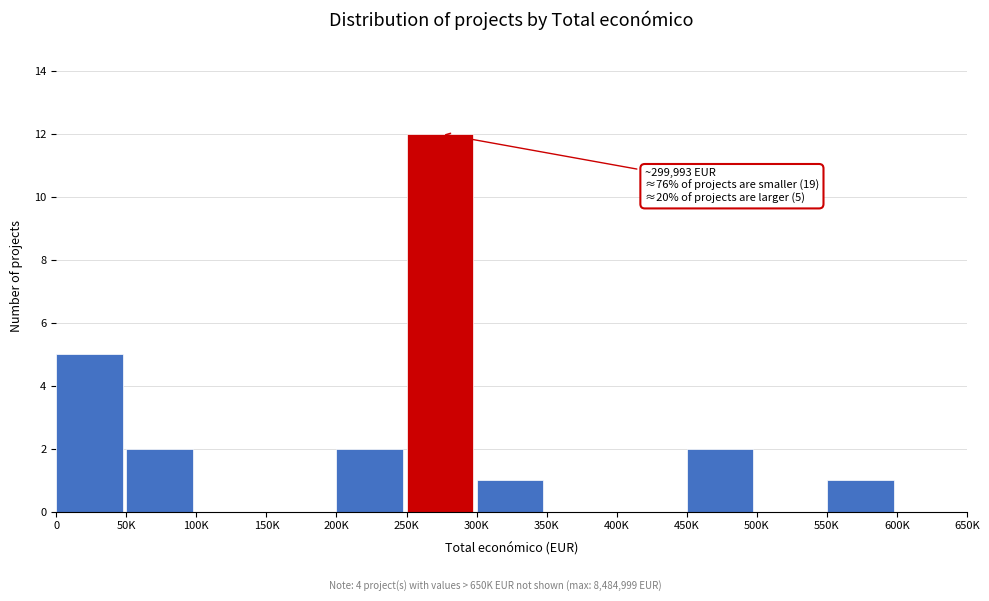

Reading left to right, transcribe all the data shown in this chart.

0=5	50K=2	100K=0	150K=0	200K=2	250K=12	300K=1	350K=0	400K=0	450K=2	500K=0	550K=1	600K=0